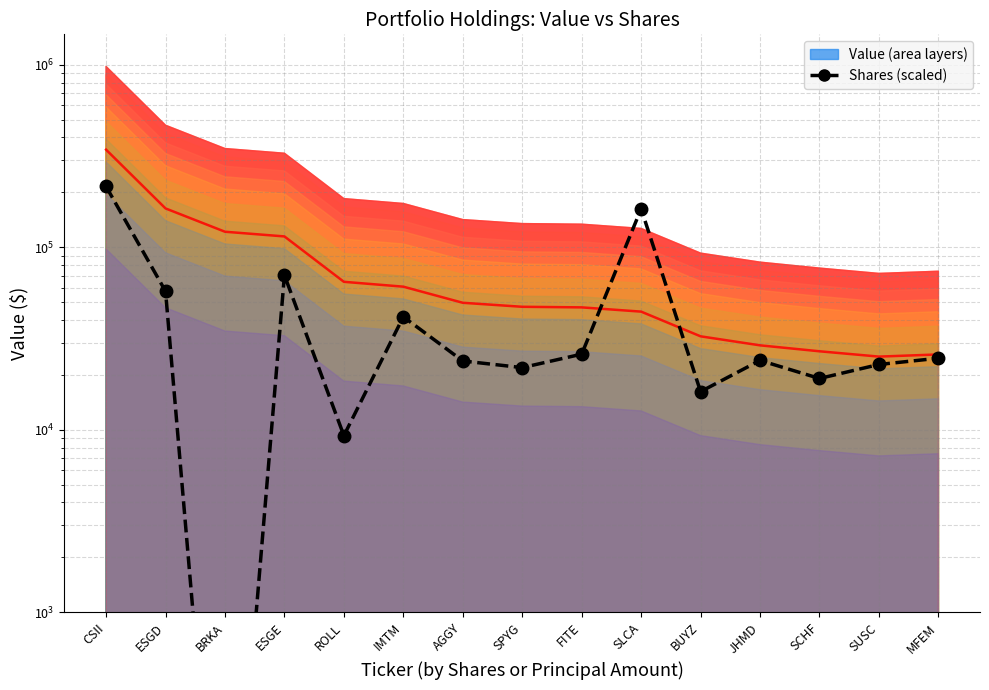

At which category does the data reach its first local peak?

ESGE